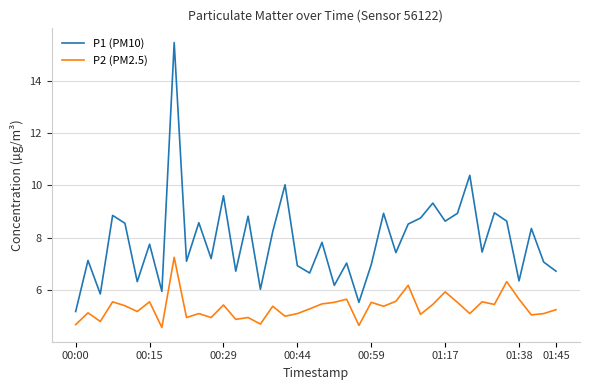

True or false: P2 (PM2.5) and P1 (PM10) cross at least once.

False